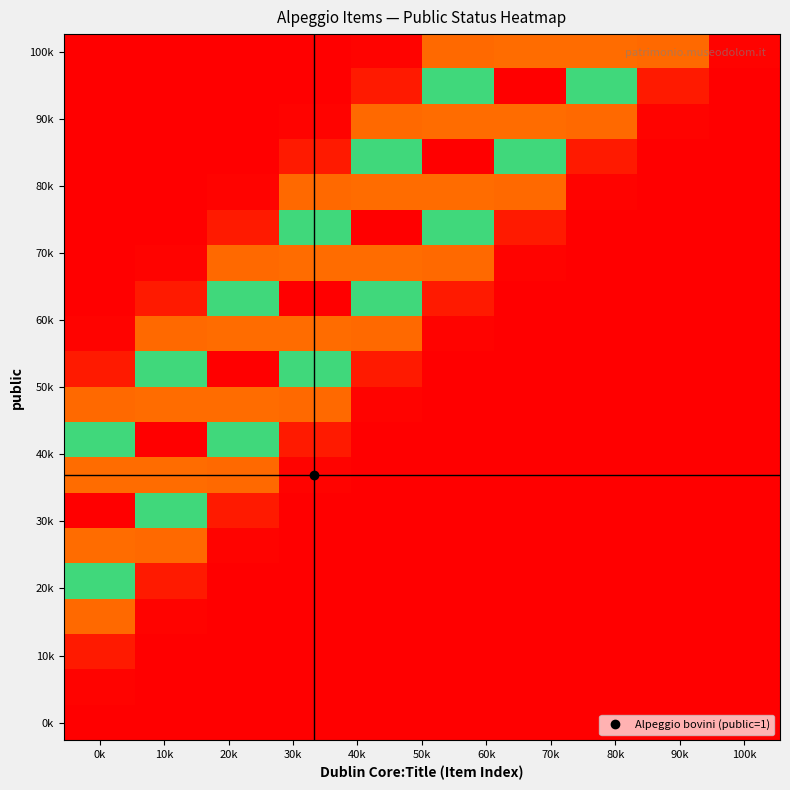

At how many categories does at least one series exceed 0?

10